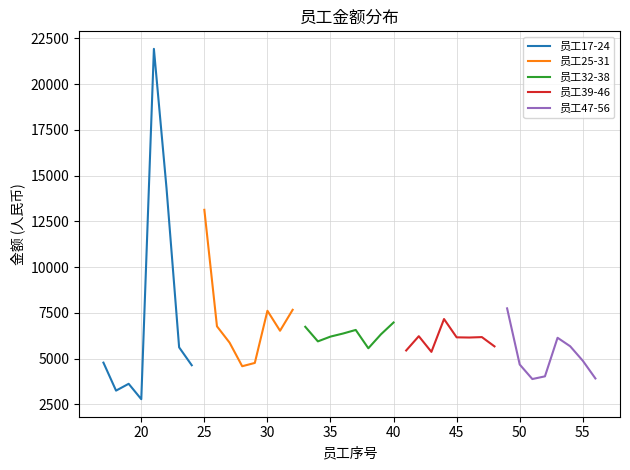

What is the minimum value shown in the chart?

2781.5